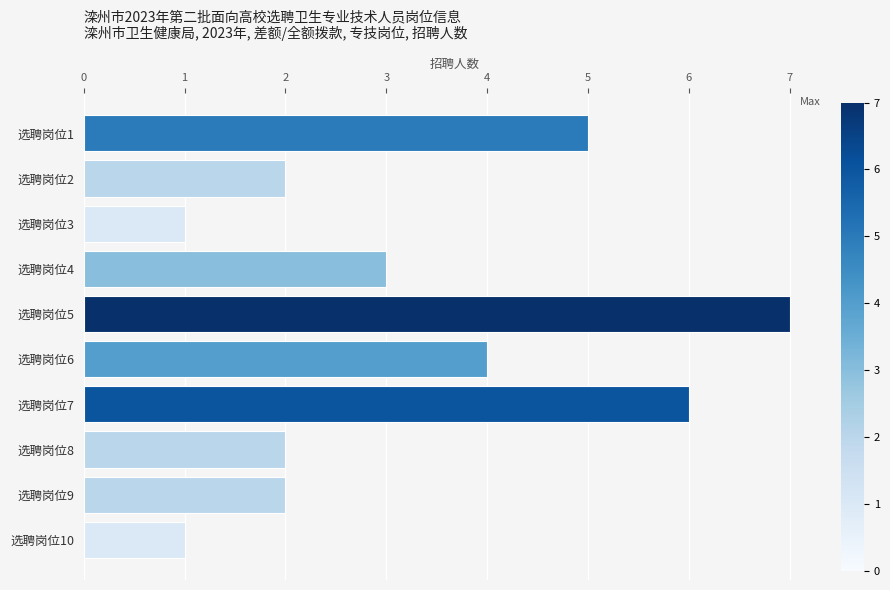

Reading top to bottom, list all the values displayed in this chart.

选聘岗位1=5	选聘岗位2=2	选聘岗位3=1	选聘岗位4=3	选聘岗位5=7	选聘岗位6=4	选聘岗位7=6	选聘岗位8=2	选聘岗位9=2	选聘岗位10=1